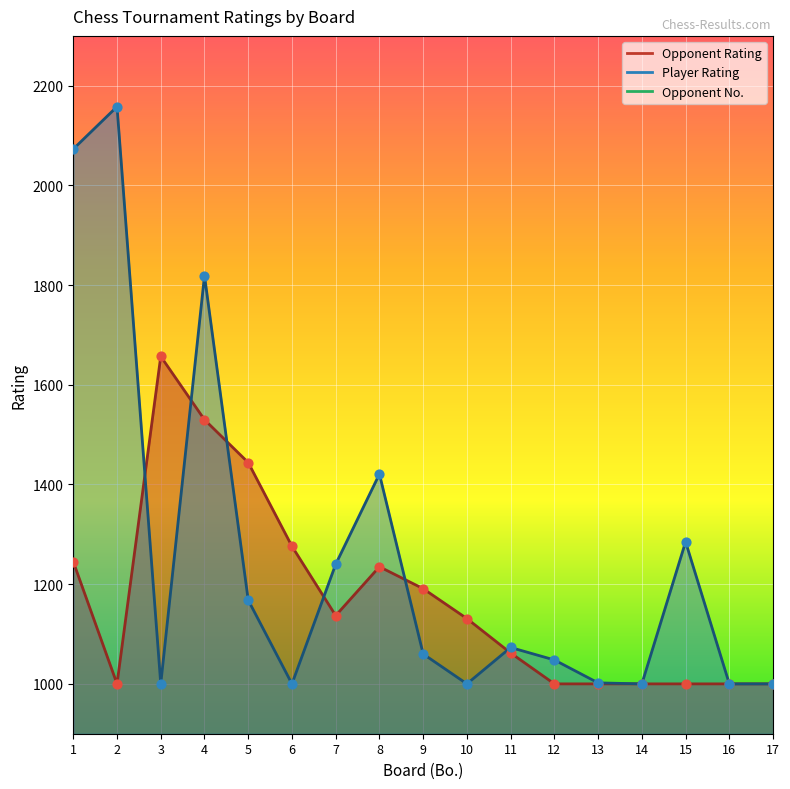

What are all the series names shown in the legend?

Opponent Rating, Player Rating, Opponent No.